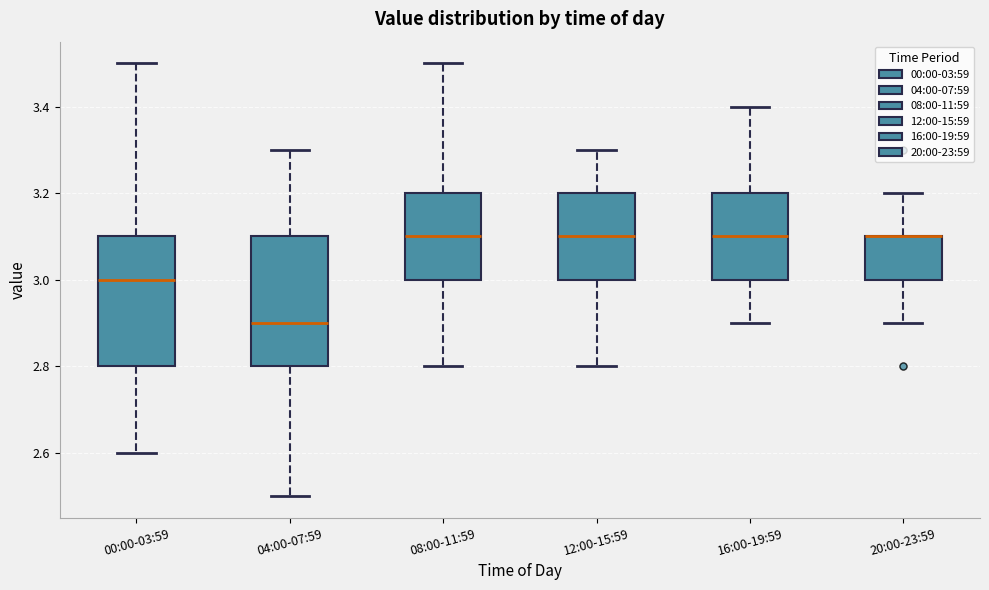

Where does the upper whisker of the box for 00:00-03:59 end on the y-axis? The values are not printed on the chart, so give them approximately, as read against the axis.

3.5